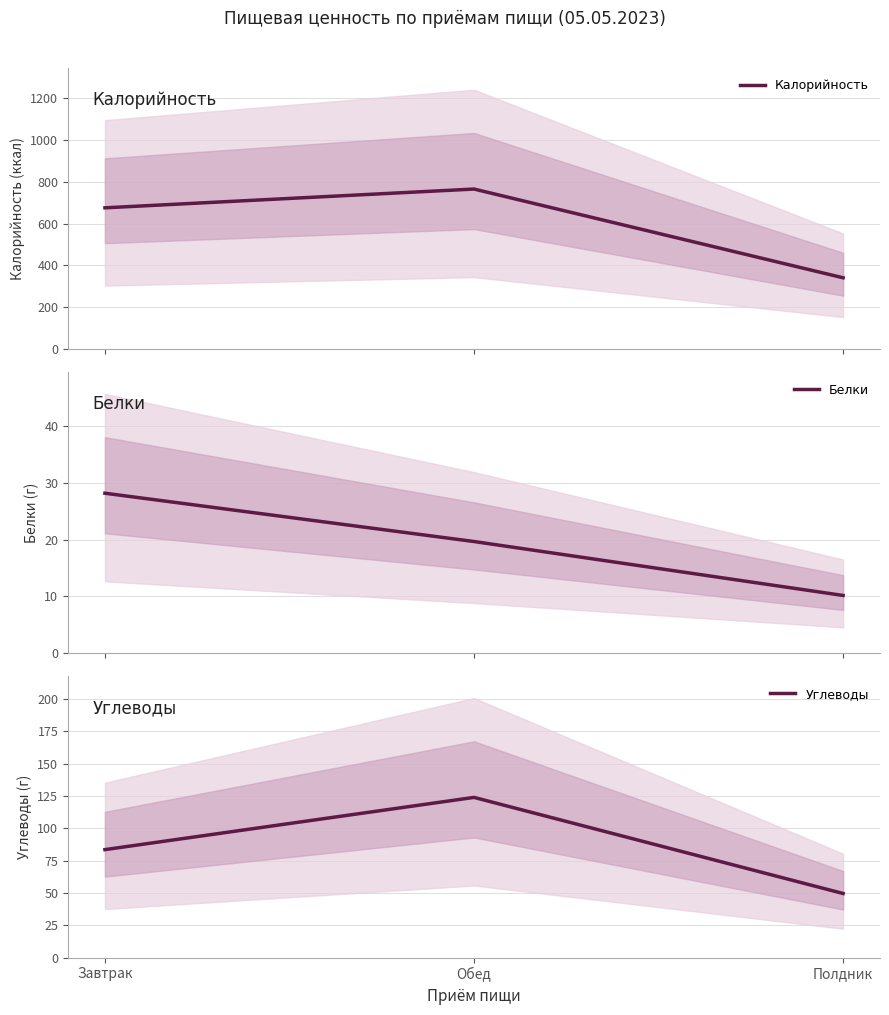

What is the total value across all series at Обед?

907.9